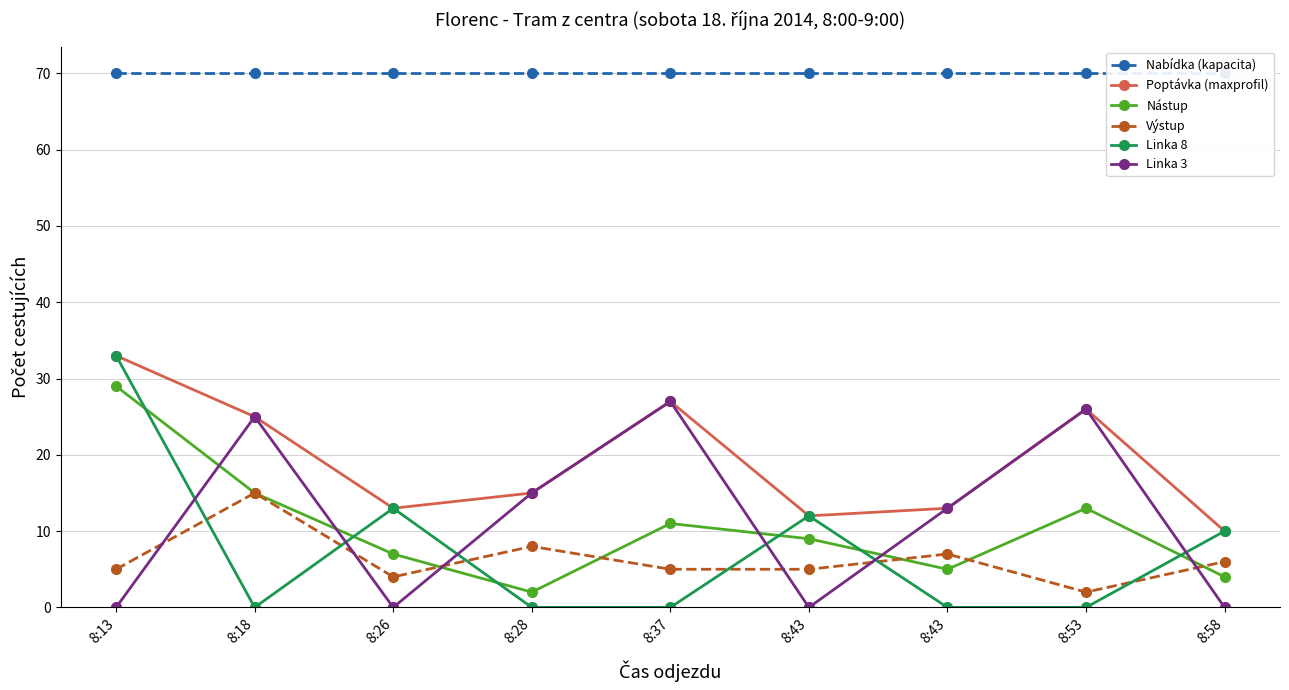

Reading left to right, what are all the values shown in this chart?

nabidka: 8:13=70	8:18=70	8:26=70	8:28=70	8:37=70	8:43=70	8:43=70	8:53=70	8:58=70
poptavka: 8:13=33	8:18=25	8:26=13	8:28=15	8:37=27	8:43=12	8:43=13	8:53=26	8:58=10
nastup: 8:13=29	8:18=15	8:26=7	8:28=2	8:37=11	8:43=9	8:43=5	8:53=13	8:58=4
vystup: 8:13=5	8:18=15	8:26=4	8:28=8	8:37=5	8:43=5	8:43=7	8:53=2	8:58=6
linka_8: 8:13=33	8:18=0	8:26=13	8:28=0	8:37=0	8:43=12	8:43=0	8:53=0	8:58=10
linka_3: 8:13=0	8:18=25	8:26=0	8:28=15	8:37=27	8:43=0	8:43=13	8:53=26	8:58=0